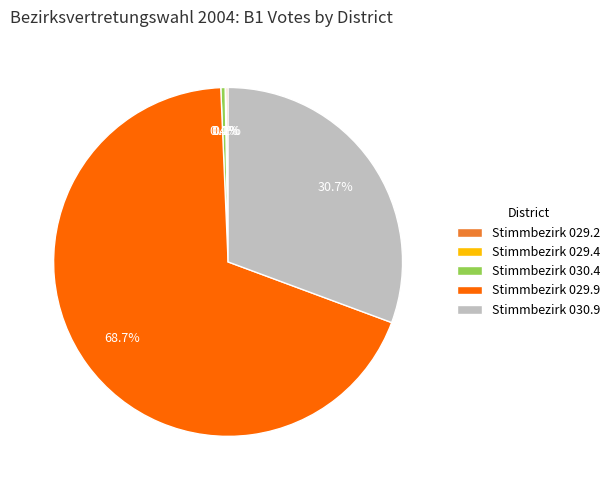

Which slice is the largest?

Stimmbezirk 029.9